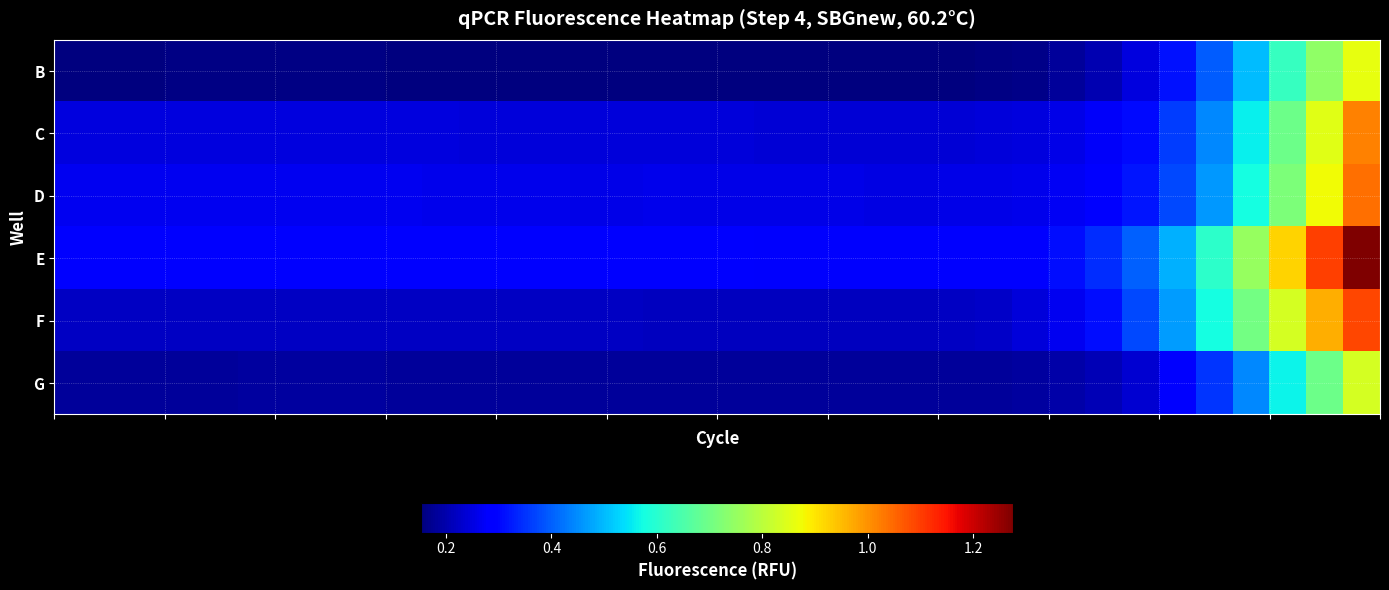

Which series has the widest spread of values?

E